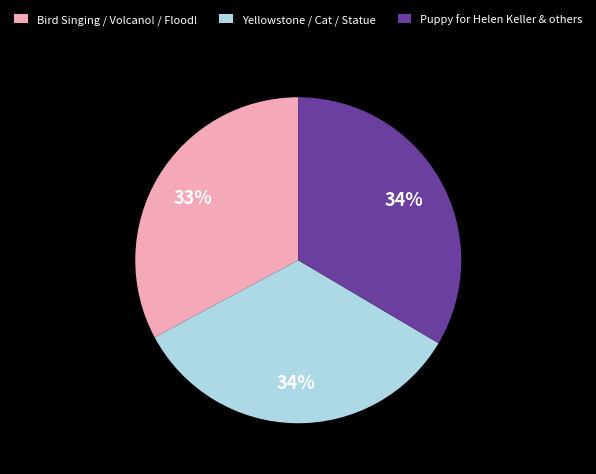

Which slice is the smallest?

Bird Singing / Volcano! / Flood!